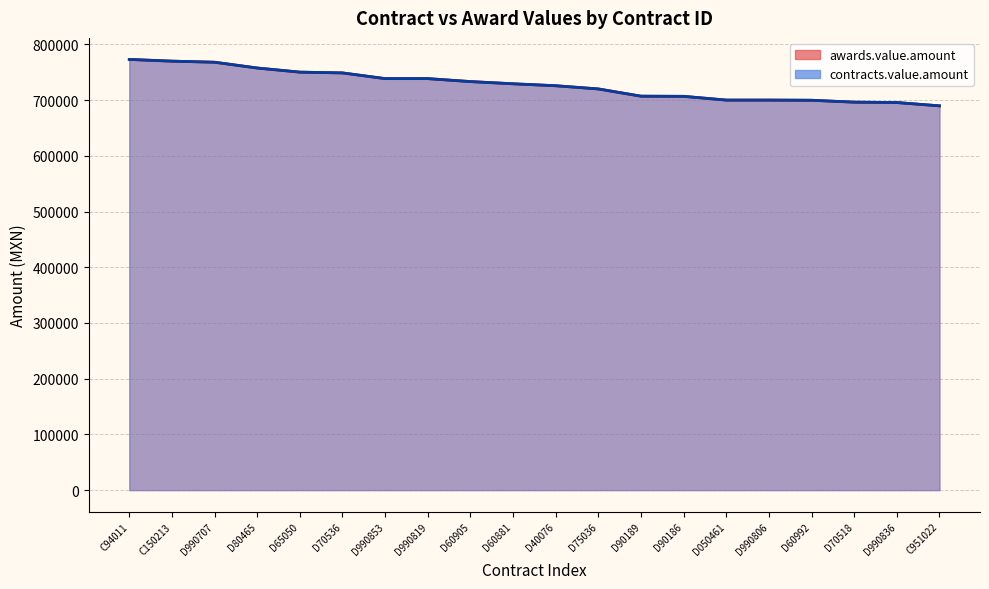

What is the sum of all contracts.value.amount values?

14547522.9